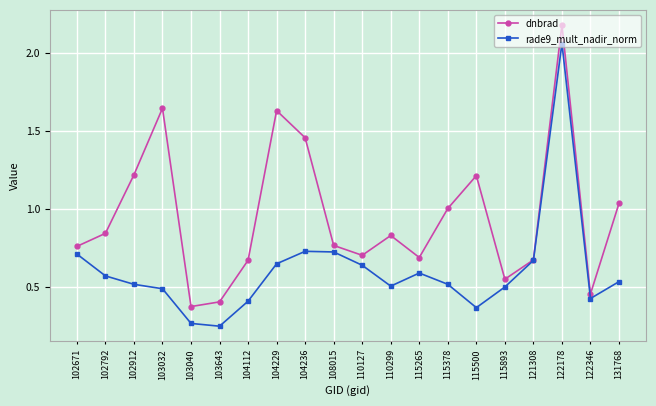

What is the difference between the maximum and minimum values in the dnbrad series?

1.8